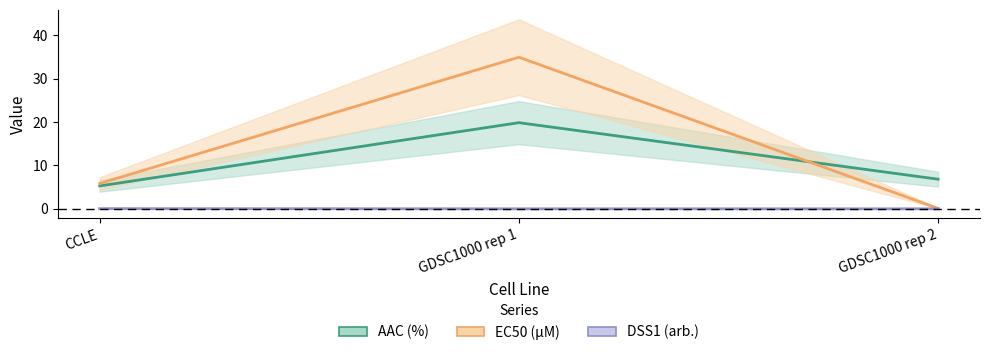

Reading left to right, what are all the values shown in this chart?

AAC (%): 5.3	19.8	6.8
EC50 (µM): 5.8	34.9	0.1
DSS1 (arb.): 0.0	0.0	0.0